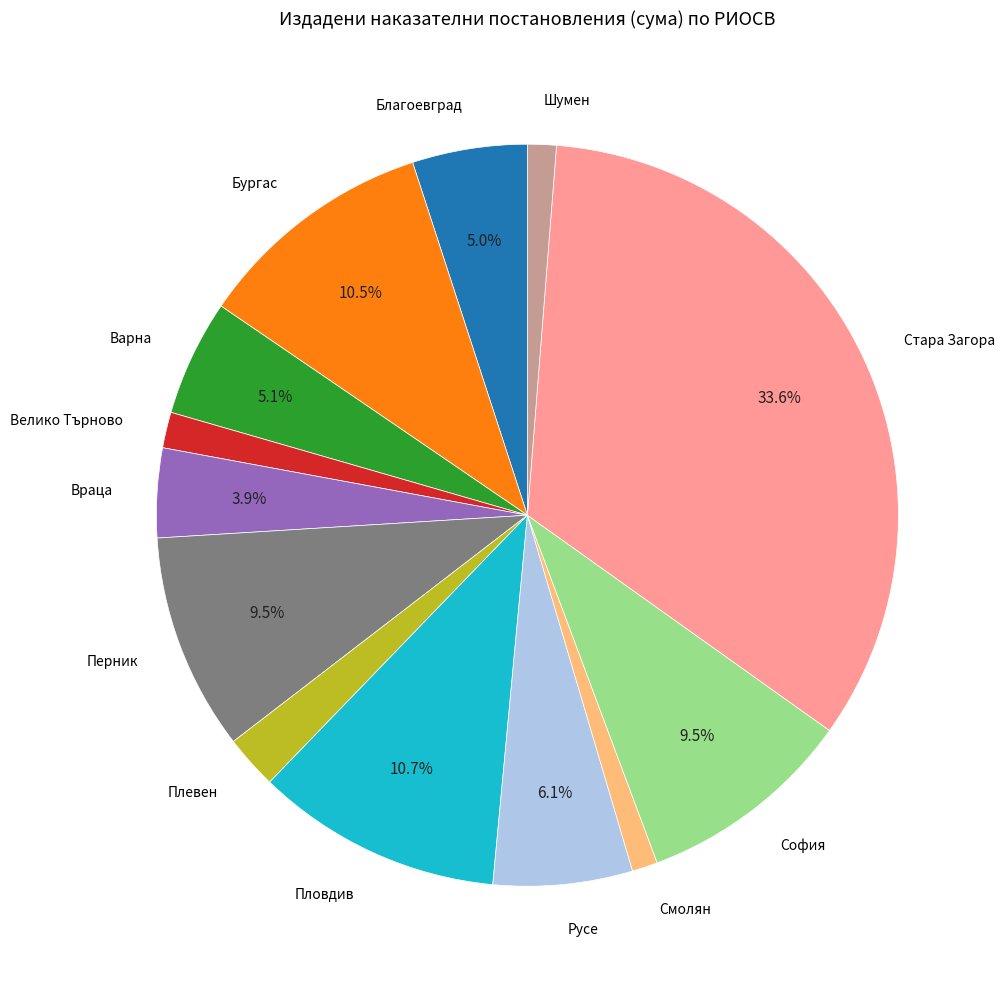

What percentage is NOT represented by Благоевград?

95.0%